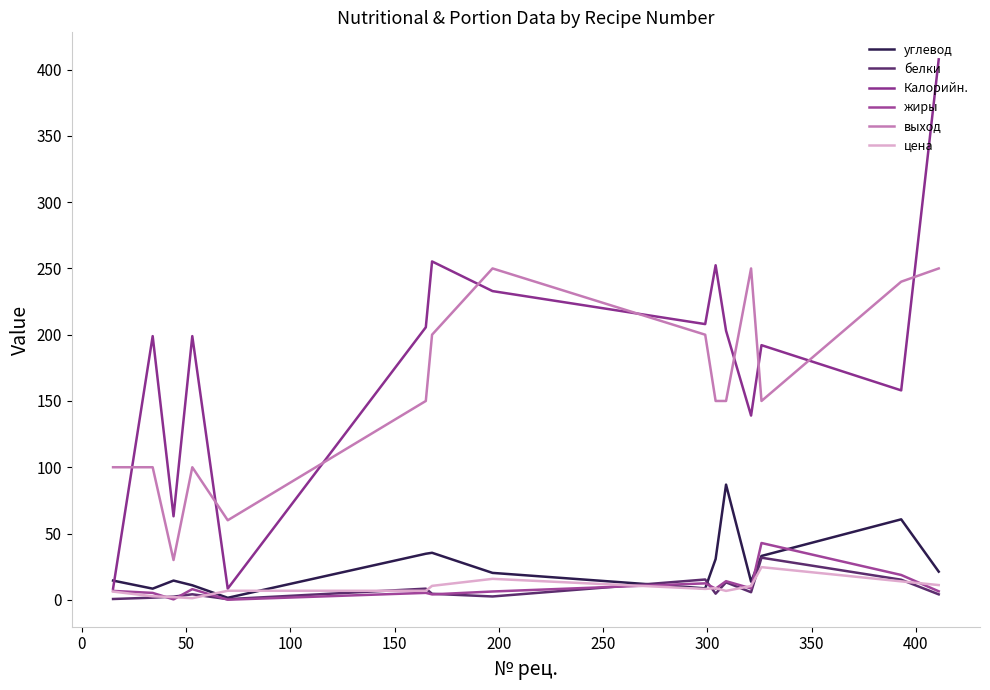

Does the chart display data point markers on the line(s)?

No